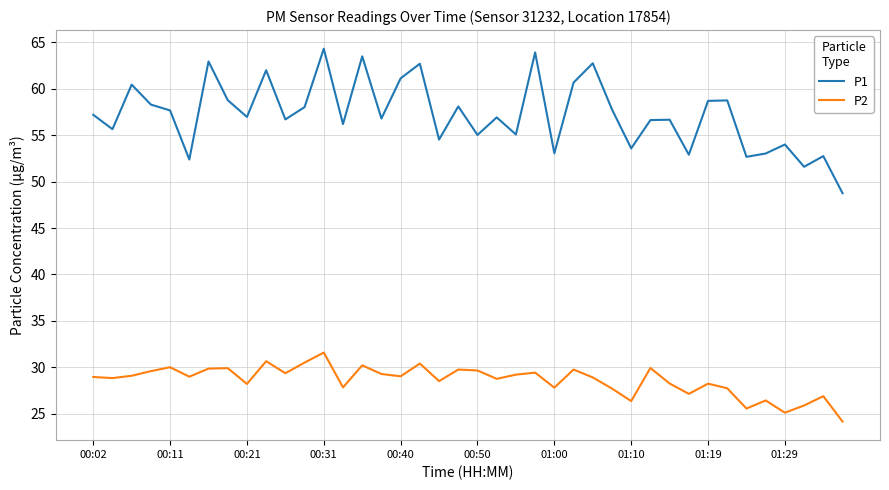

Does the chart have visible grid lines?

Yes